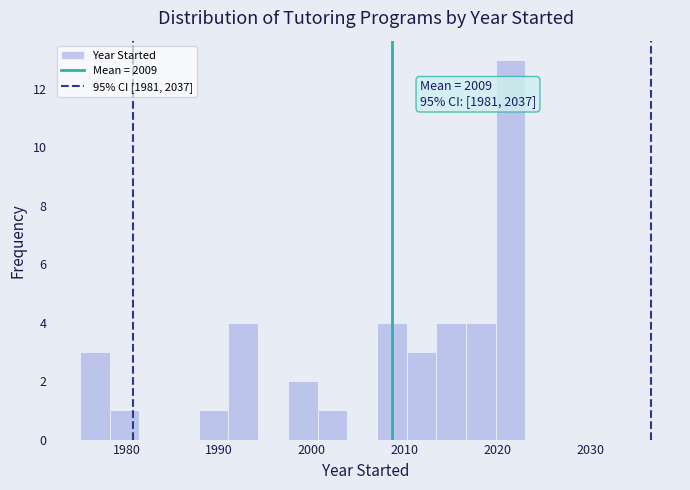

Read against the x-axis, roughly where is the centre of the tallest bar?

2021